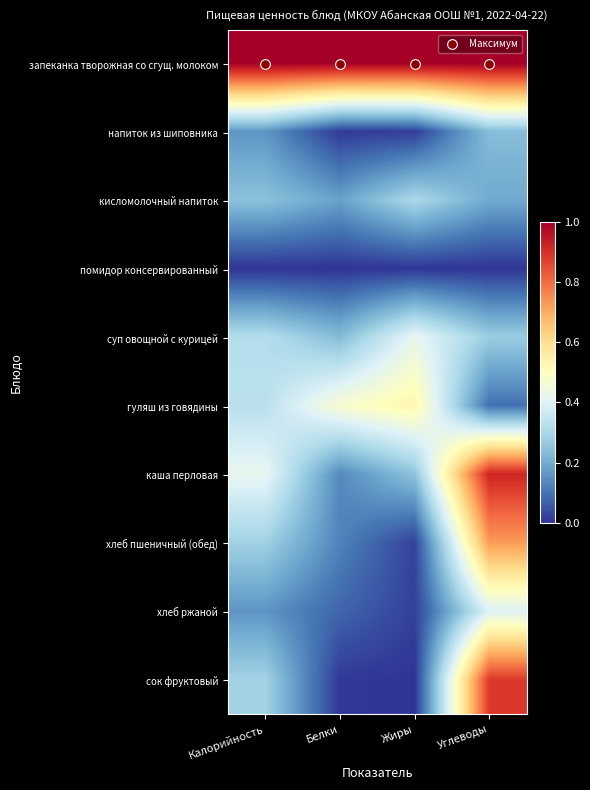

Reading right to left, what are all the values shown in this chart?

запеканка творожная со сгущ. молоком: Углеводы=1.0	Жиры=1.0	Белки=1.0	Калорийность=1.0
напиток из шиповника: Углеводы=0.2	Жиры=0.0	Белки=0.0	Калорийность=0.2
кисломолочный напиток: Углеводы=0.2	Жиры=0.3	Белки=0.2	Калорийность=0.2
помидор консервированный: Углеводы=0.0	Жиры=0.0	Белки=0.0	Калорийность=0.0
суп овощной с курицей: Углеводы=0.3	Жиры=0.4	Белки=0.2	Калорийность=0.3
гуляш из говядины: Углеводы=0.1	Жиры=0.5	Белки=0.5	Калорийность=0.3
каша перловая: Углеводы=0.9	Жиры=0.2	Белки=0.1	Калорийность=0.4
хлеб пшеничный (обед): Углеводы=0.7	Жиры=0.0	Белки=0.1	Калорийность=0.3
хлеб ржаной: Углеводы=0.4	Жиры=0.0	Белки=0.1	Калорийность=0.2
сок фруктовый: Углеводы=0.9	Жиры=0.0	Белки=0.0	Калорийность=0.3